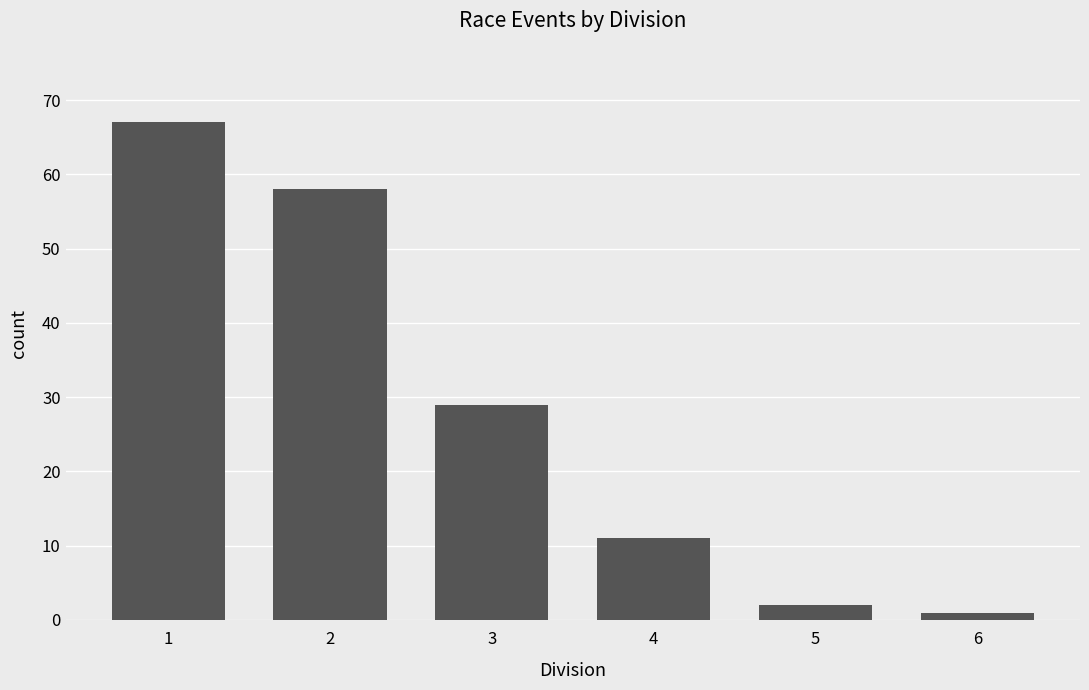

How many series are shown in this chart?

1